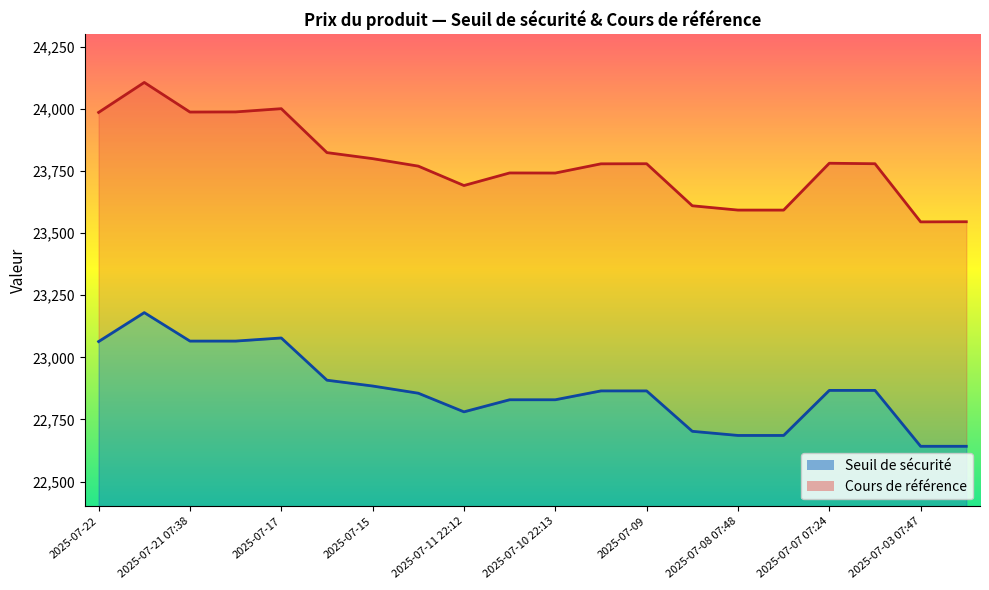

Reading right to left, extract all data points from this chart.

Seuil de sécurité: 22641.9	22641.9	22867.0	22867.0	22685.6	22685.6	22702.2	22864.9	22864.9	22829.3	22829.3	22780.6	22855.6	22884.6	22908.0	23078.0	23065.5	23065.5	23180.1	23063.6
Cours de référence: 23545.9	23545.4	23779.5	23781.5	23592.8	23592.9	23610.2	23779.5	23779.1	23742.0	23742.4	23691.8	23769.9	23800.0	23824.3	24001.2	23988.1	23987.6	24106.7	23986.1